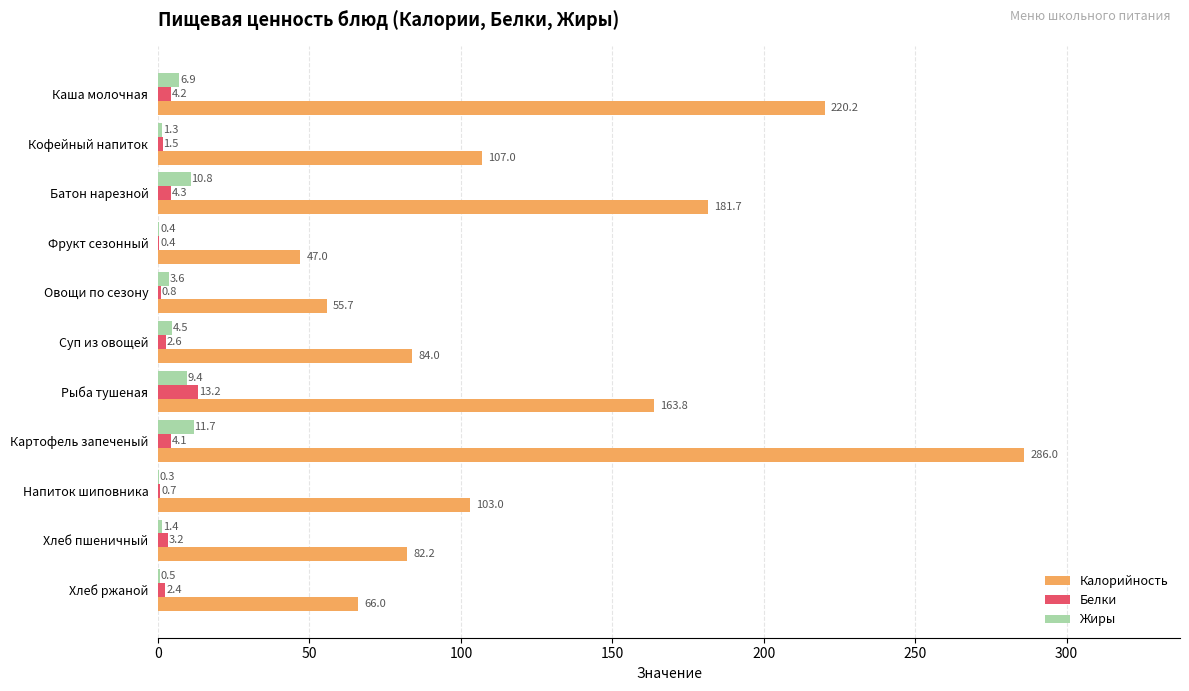

Which series has the largest total across all categories?

Калорийность